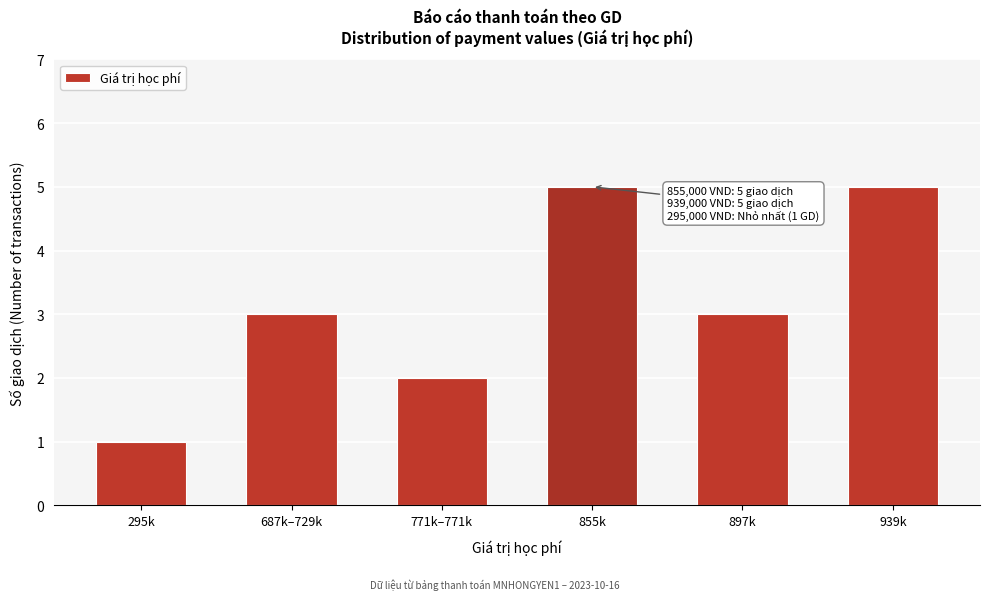

Reading right to left, transcribe all the data shown in this chart.

5	3	5	2	3	1